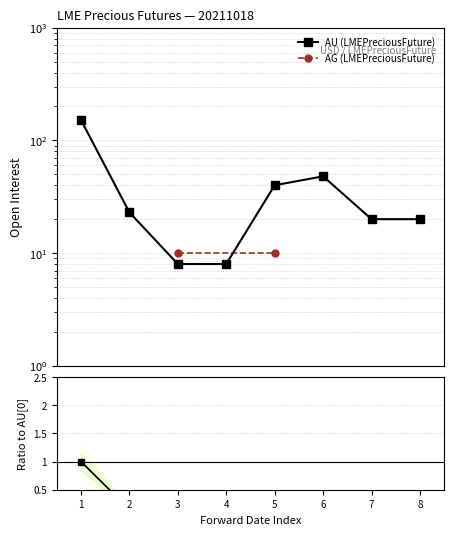

What is the value of the 2nd point from the left?

23